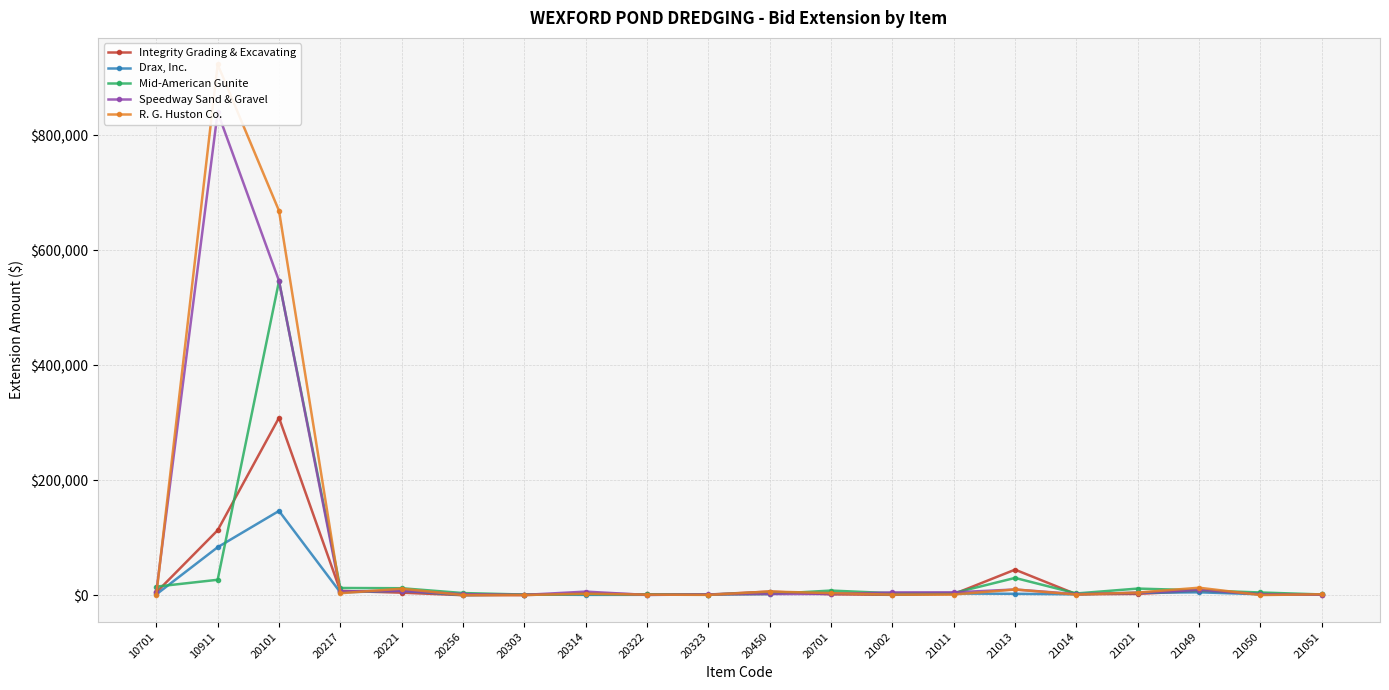

How many data points in Drax, Inc. are above 2500?

9